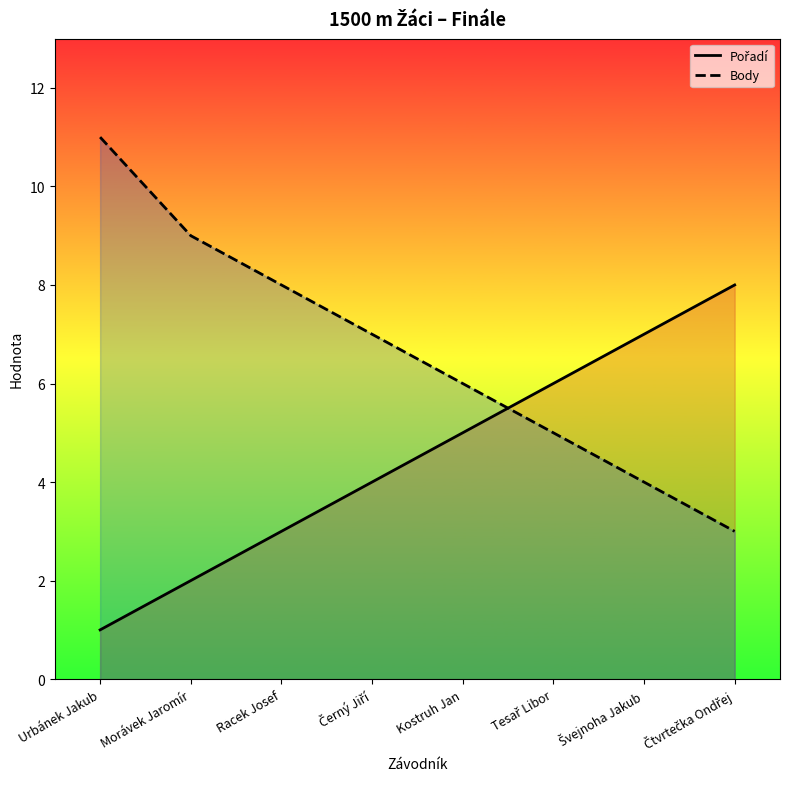

Which series has the largest total across all categories?

Body